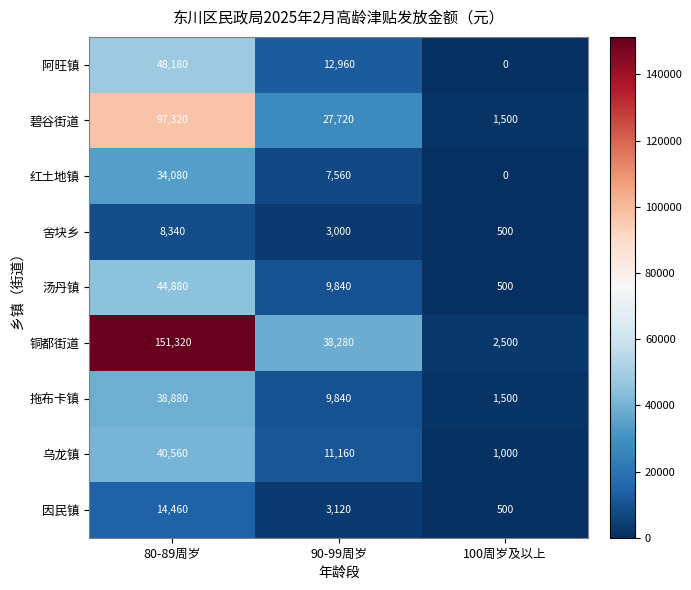

At which category does the chart reach its peak across all series?

80-89周岁